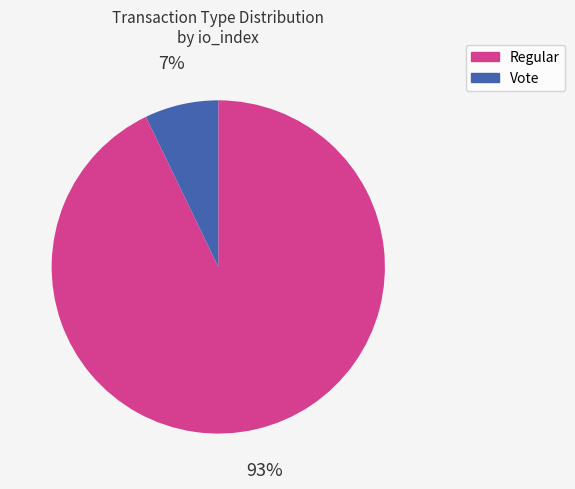

To the nearest percent, what portion does Regular represent?

93%